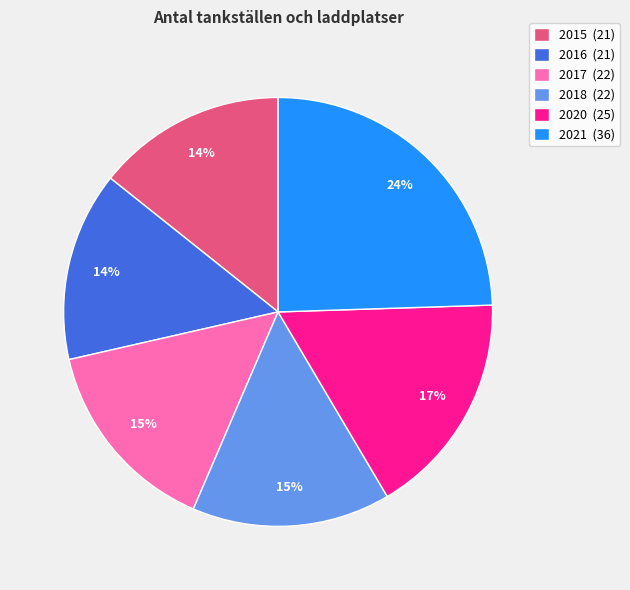

Which category has the biggest portion of the pie?

2021